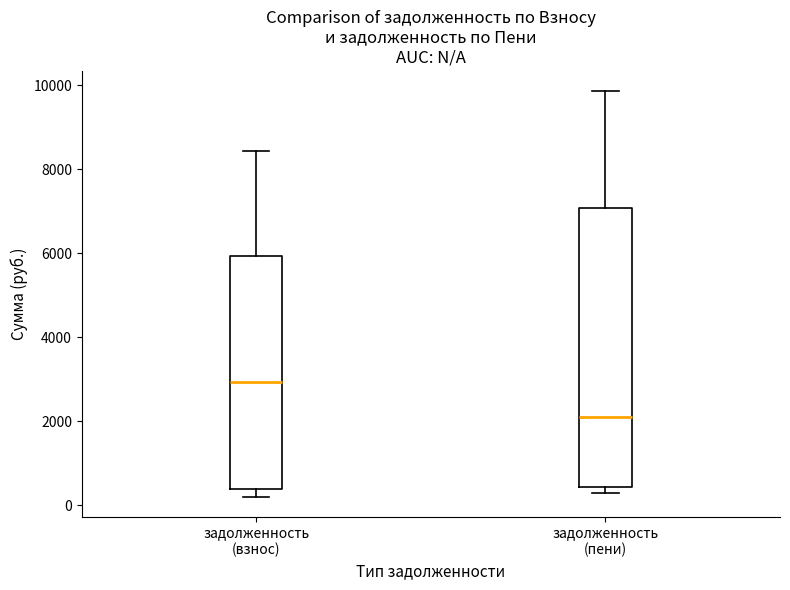

Which box has the lowest median line?

задолженность (пени)